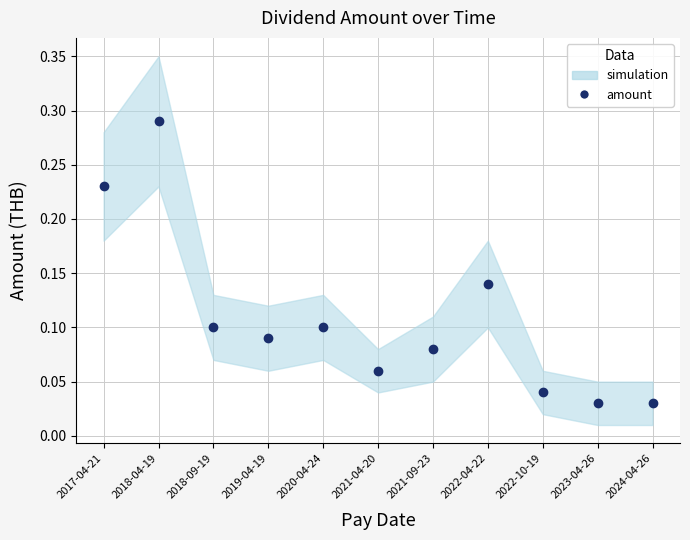

What is the change in value from 2018-04-19 to 2021-09-23?

-0.2